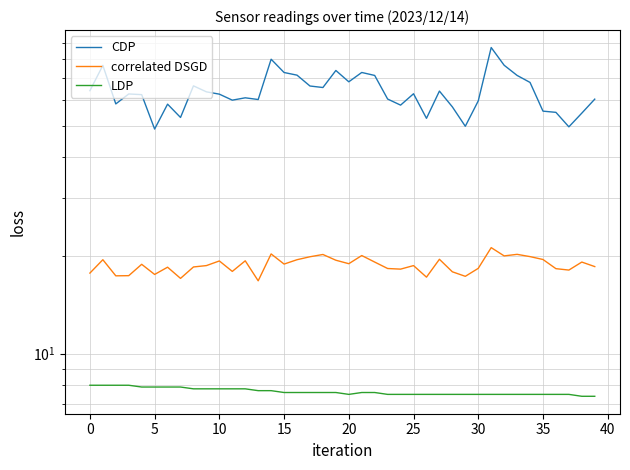

Is it true that correlated DSGD equals 18.9 at 20?

True